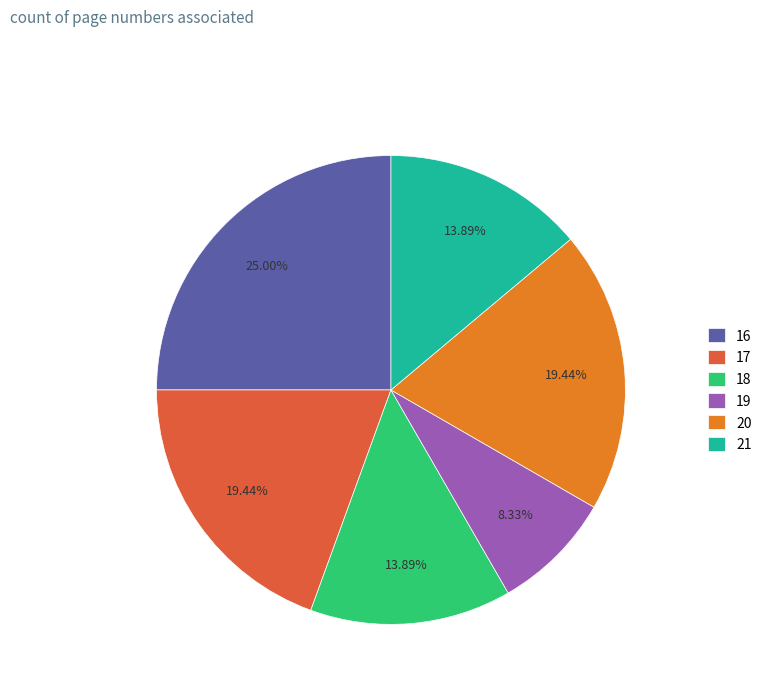

Does 21 represent more than half of the total?

No